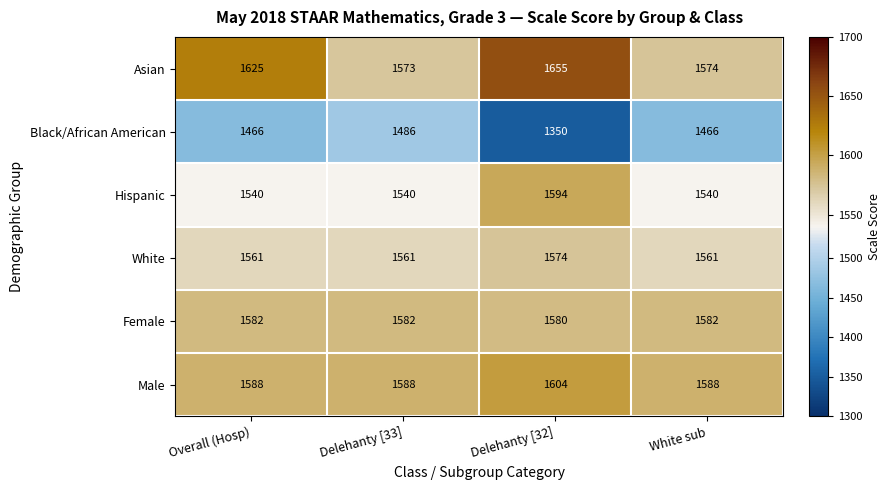

Is it true that Male equals 491 at Overall (Hosp)?

False